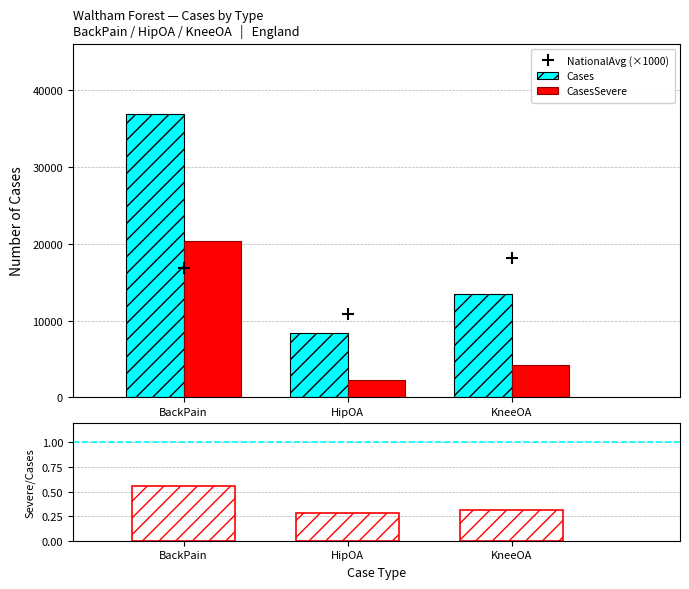

True or false: Severe/Cases has a value of 0.5 at KneeOA.

False